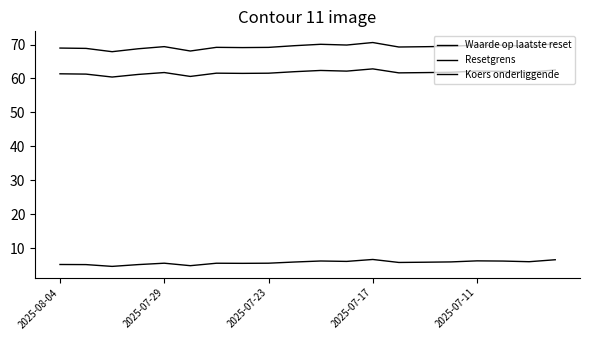

Where is Resetgrens nearest to the value 61?

2025-07-17